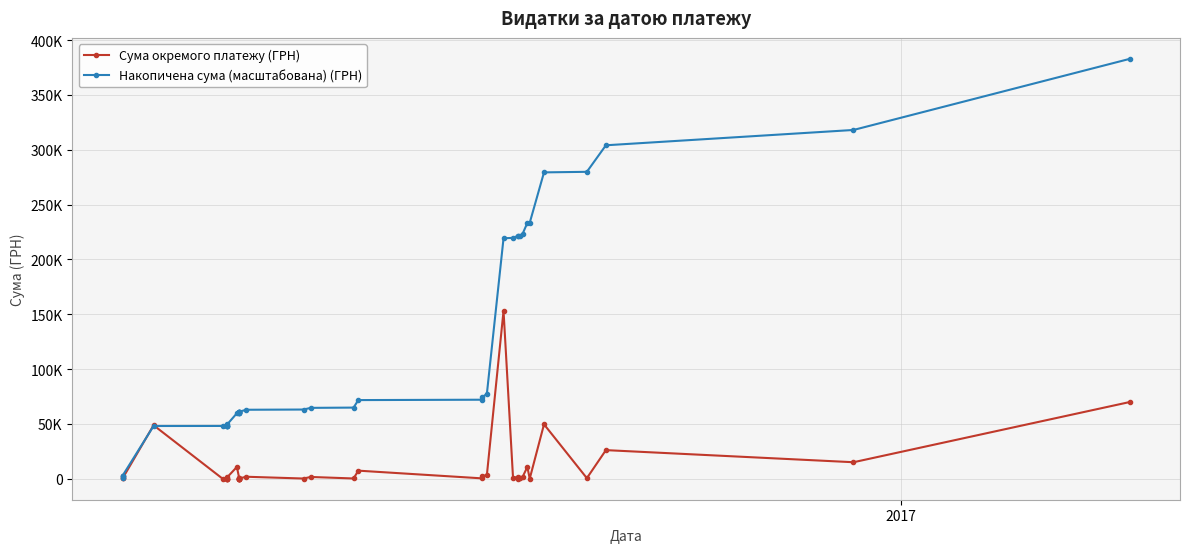

True or false: Накопичена сума (масштабована) (ГРН) and Сума окремого платежу (ГРН) intersect in this chart.

True